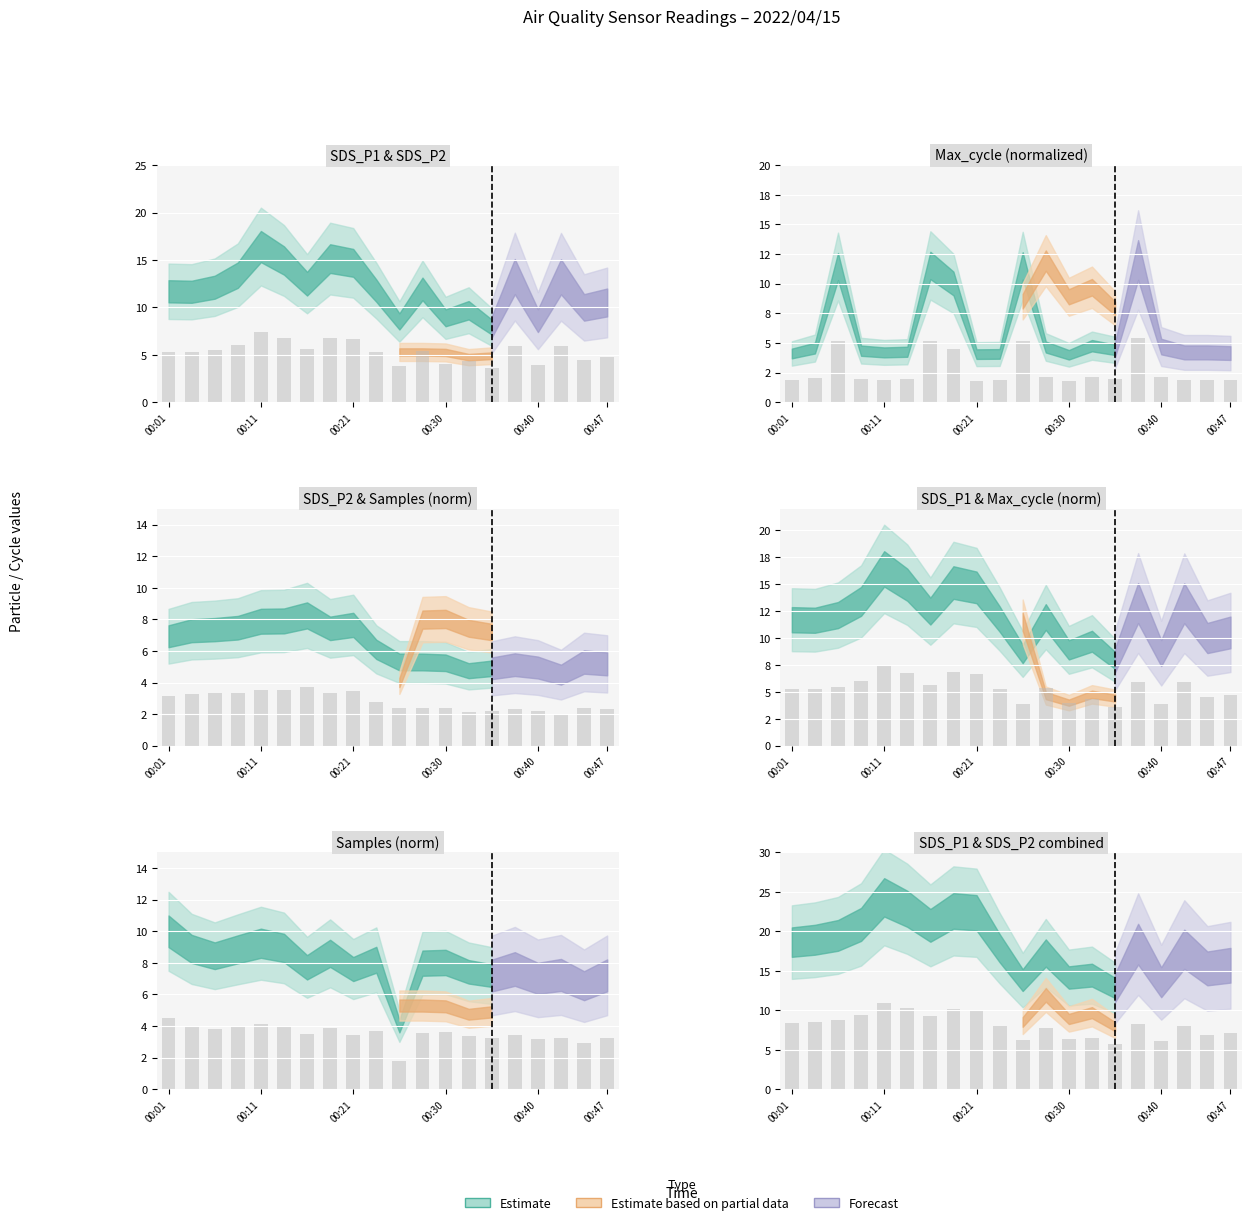

Is it true that Samples equals 1.5 at 18?

False